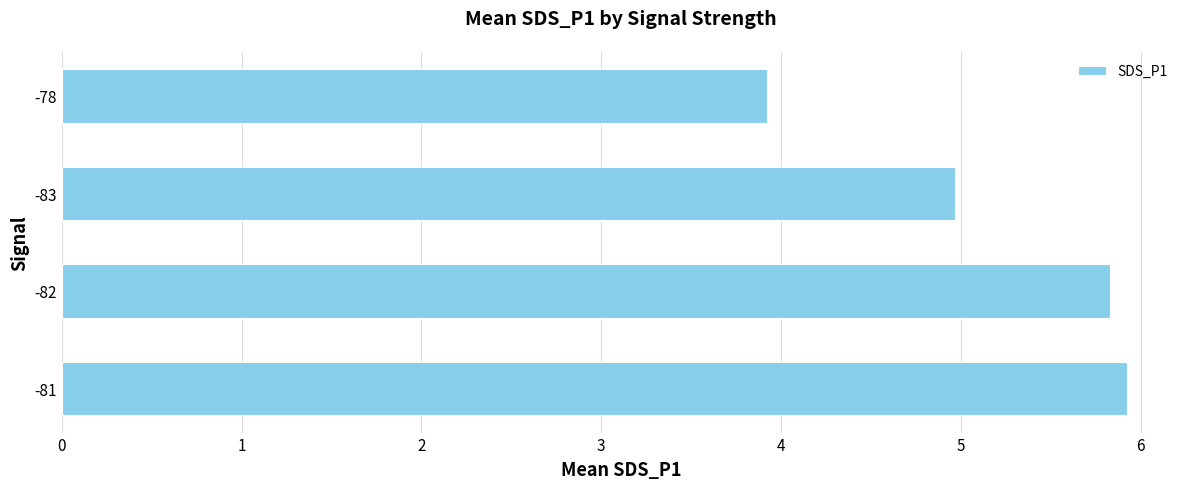

Where is the data nearest to the value 4?

-78